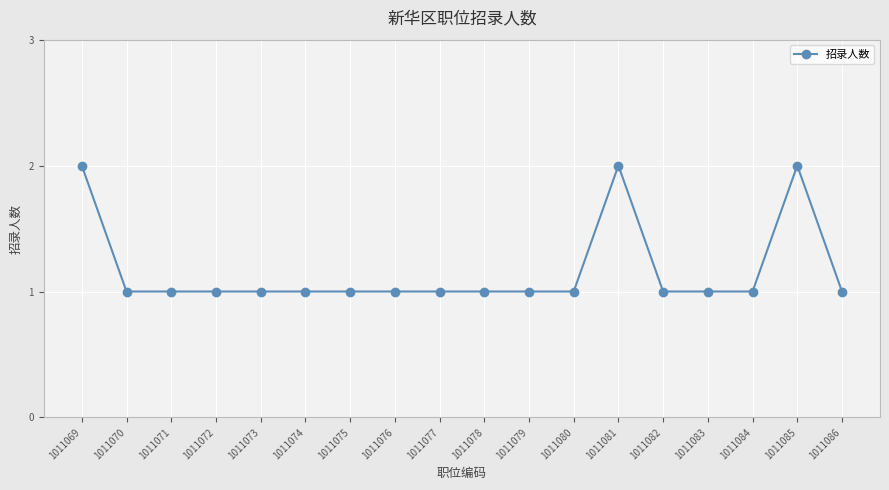

True or false: the data has more than 0 interior local peaks.

True